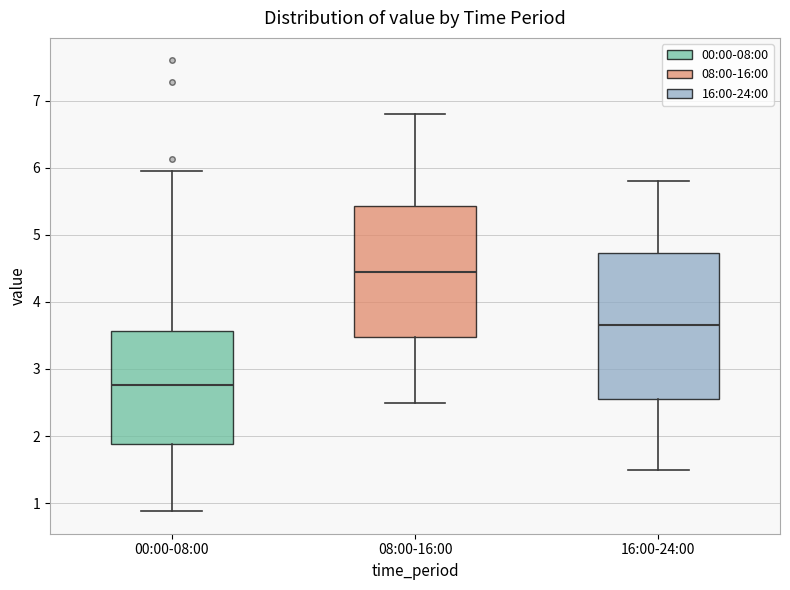

Reading left to right, read every box against the y-axis: the position of its median line, the range the box covers, and the ends of its whiskers. The values are not printed on the chart, so give them approximately, as read against the axis.

00:00-08:00: median 2.8, box 1.9 to 3.6, whiskers 0.9 to 6.0
08:00-16:00: median 4.5, box 3.5 to 5.4, whiskers 2.5 to 6.8
16:00-24:00: median 3.7, box 2.6 to 4.7, whiskers 1.5 to 5.8